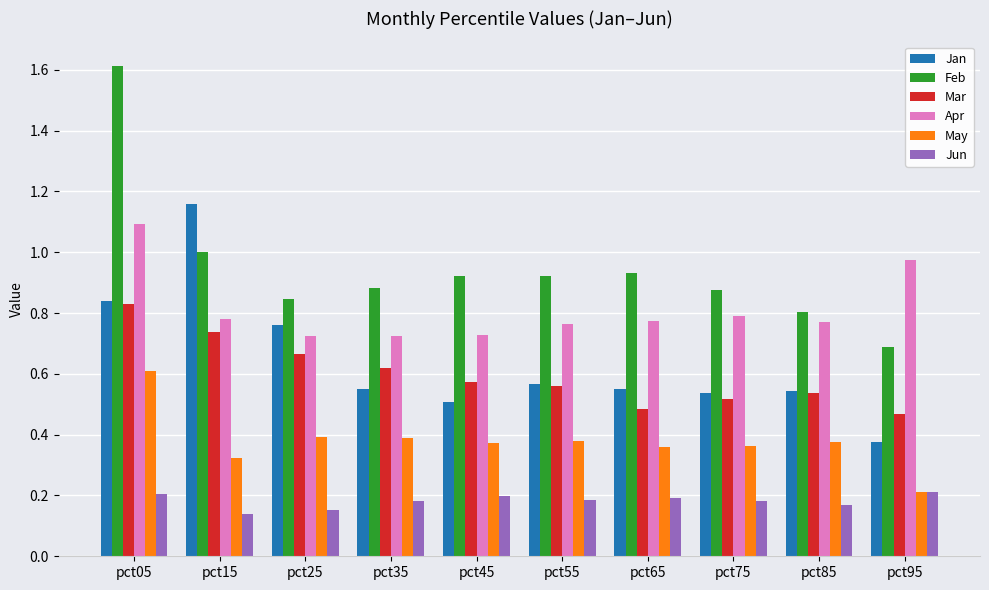

How many Jan values are between 0 and 1?

9